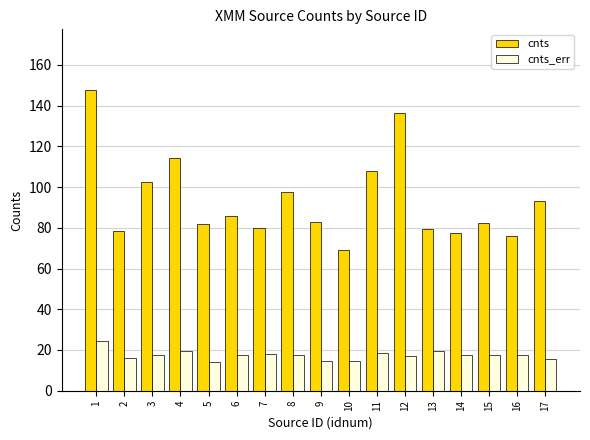

Between 1 and 3, which series saw the biggest shift?

cnts